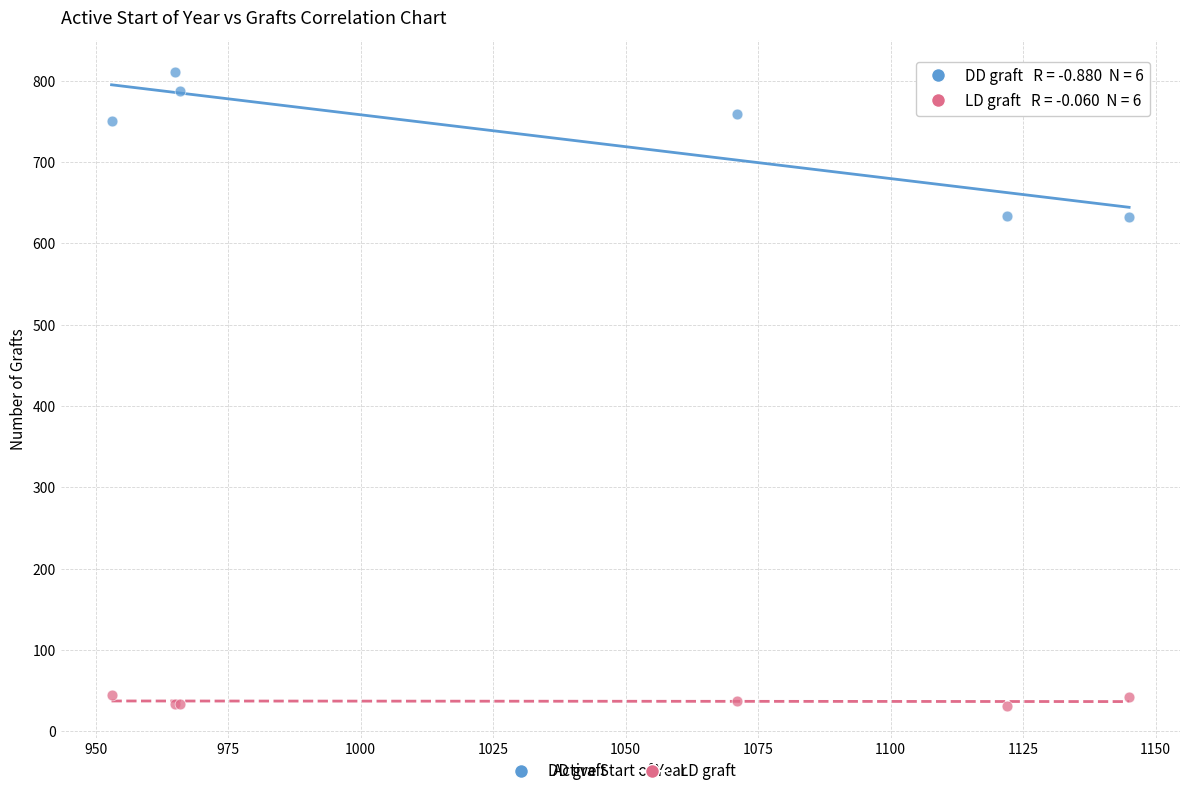

What are all the series names shown in the legend?

DD graft, LD graft